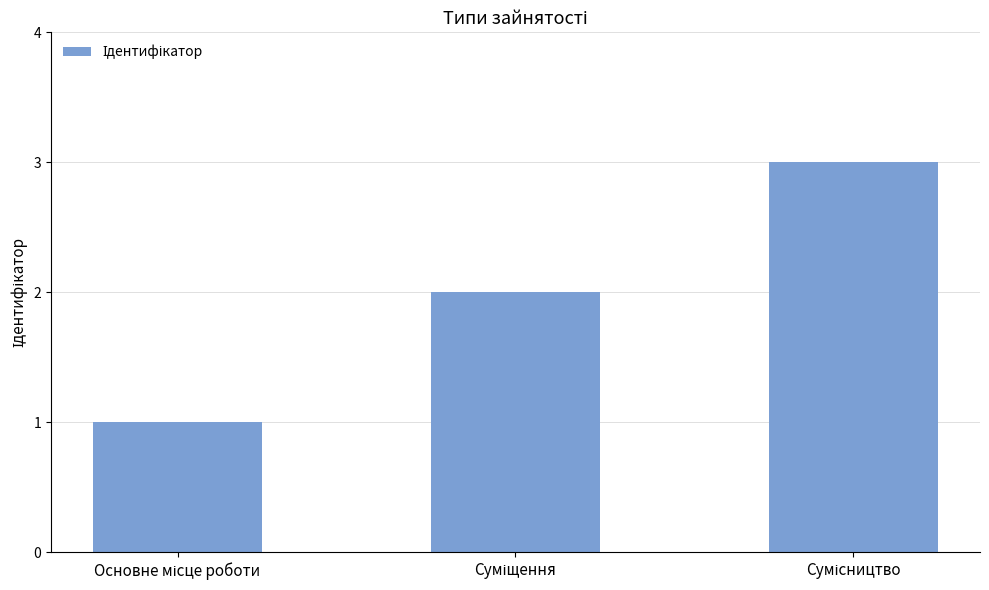

How many data points does each series have?

3